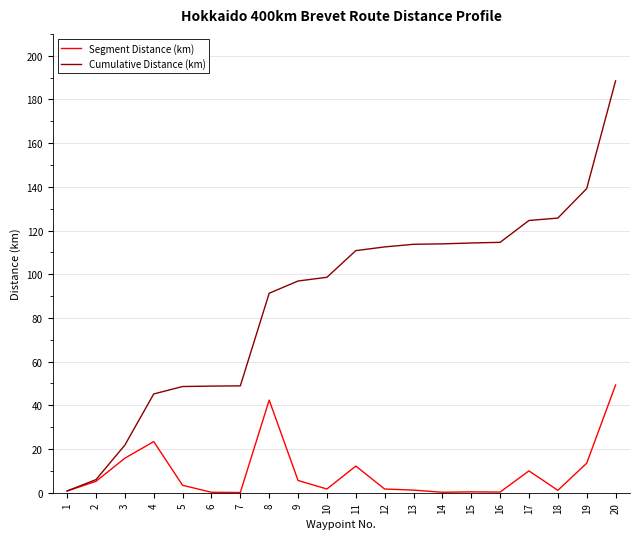

How many values in the Cumulative Distance (km) series are below 110?

10